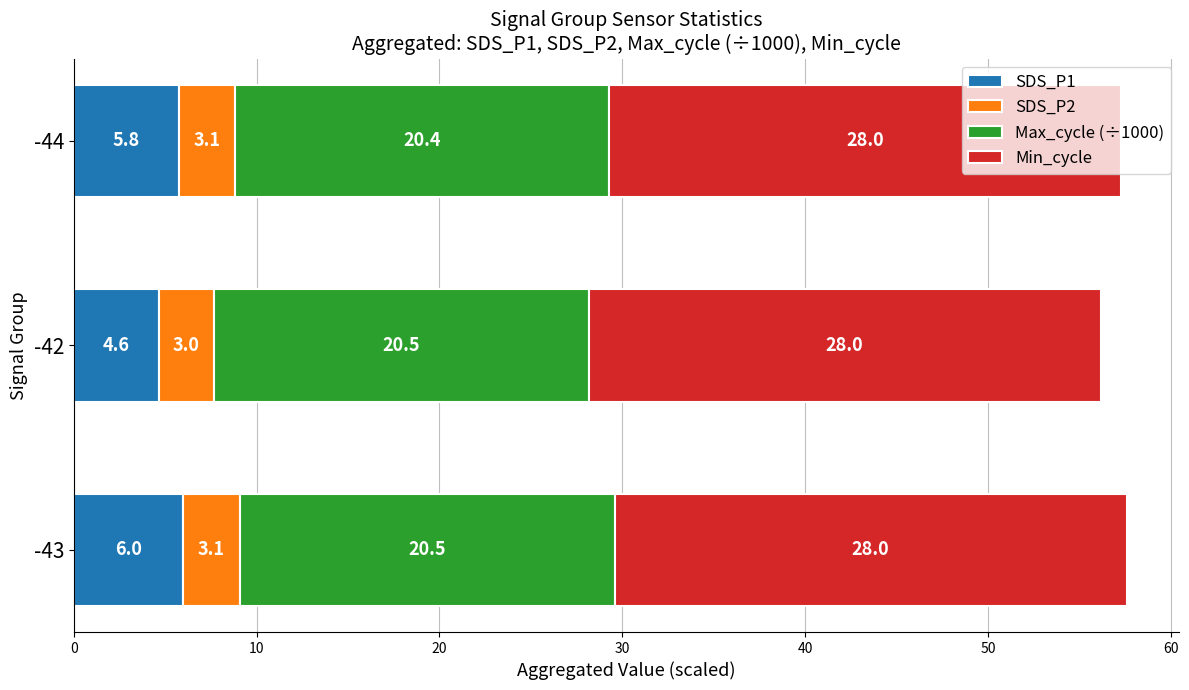

What are all the series names shown in the legend?

SDS_P1, SDS_P2, Max_cycle (÷1000), Min_cycle